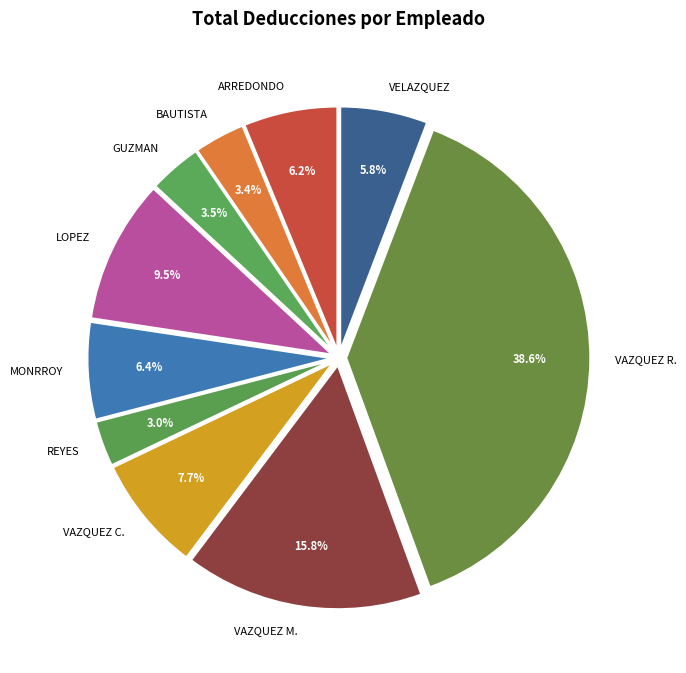

How many segments does this pie chart have?

10